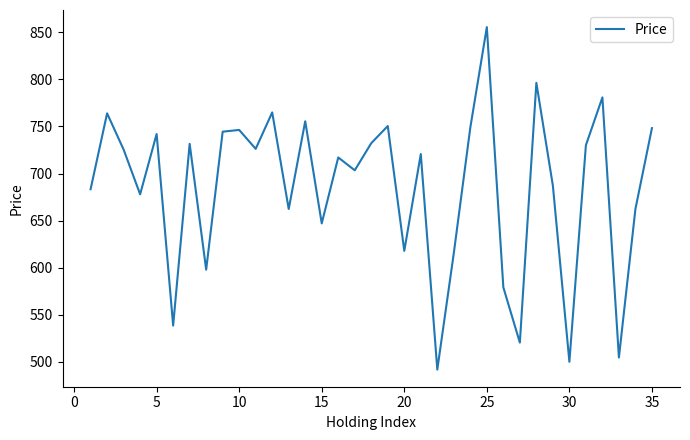

What is the difference between the maximum and minimum values?

363.9